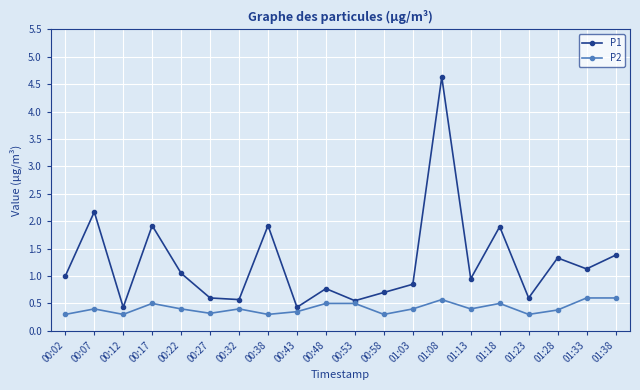

What position from the right is 00:07?

19